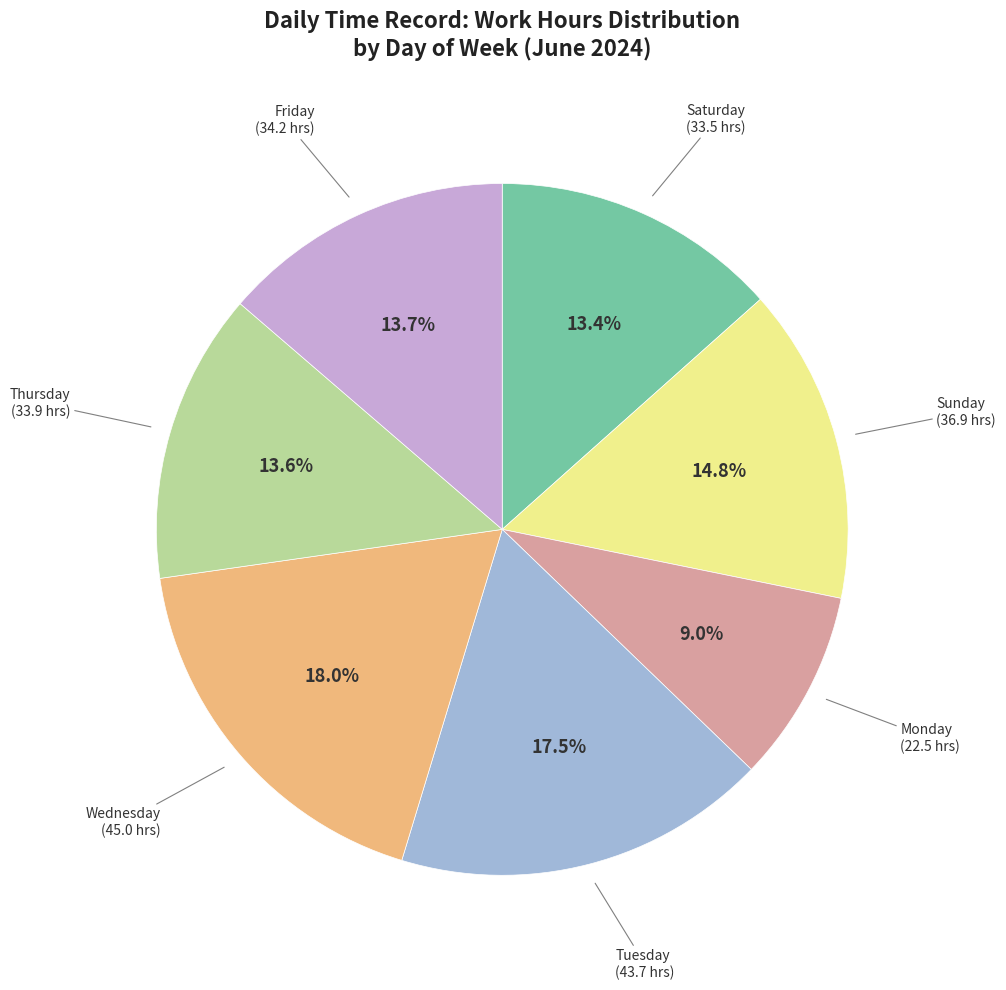

Does any single category account for the majority?

No